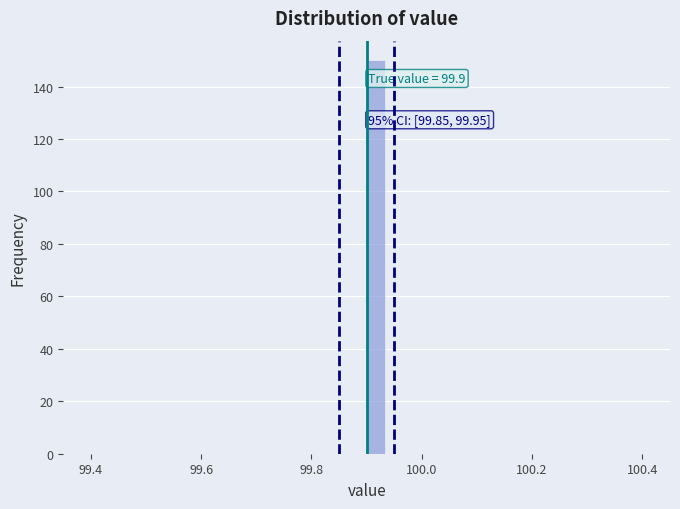

Read against the x-axis, roughly where is the centre of the tallest bar?

99.92